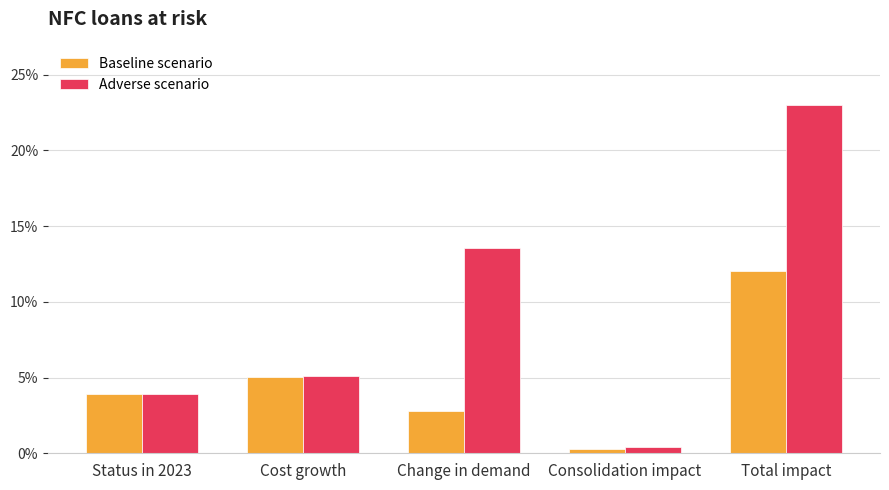

Which has a higher value, Consolidation impact or Total impact?

Total impact